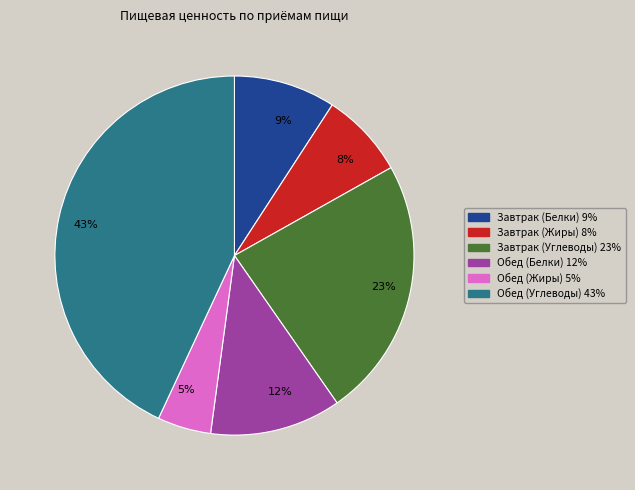

What is the largest slice in the pie chart?

43%